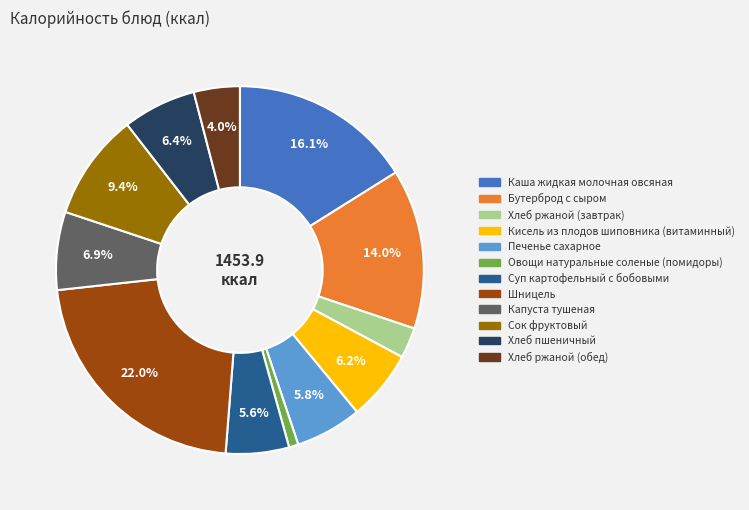

True or false: Бутерброд с сыром accounts for 14% of the total.

True